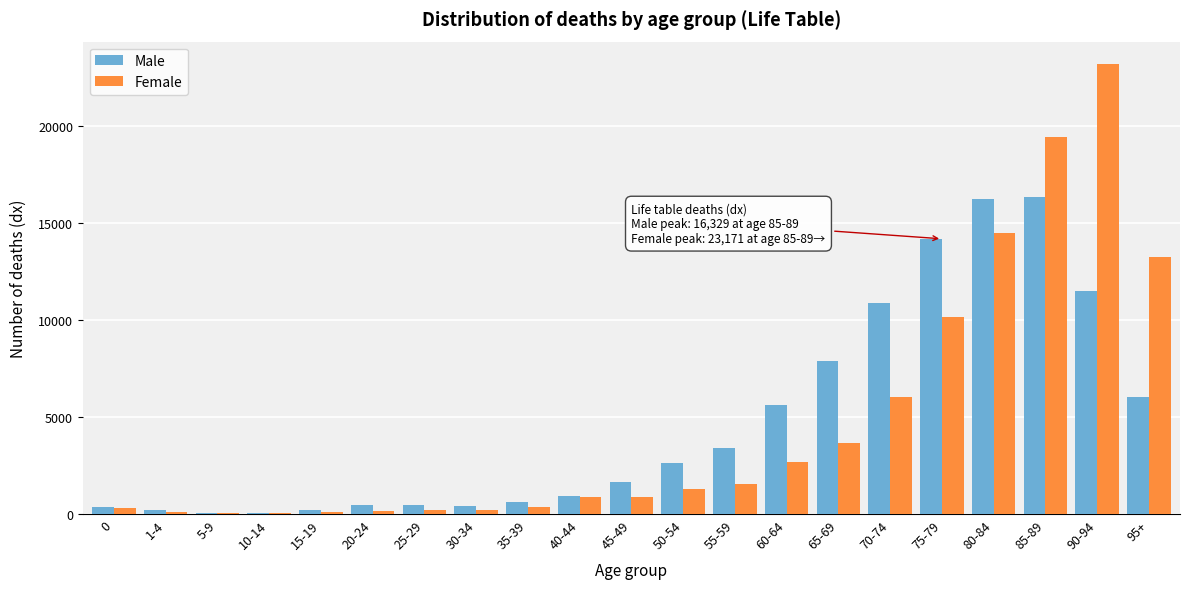

Between 15-19 and 95+, which series saw the biggest shift?

Female